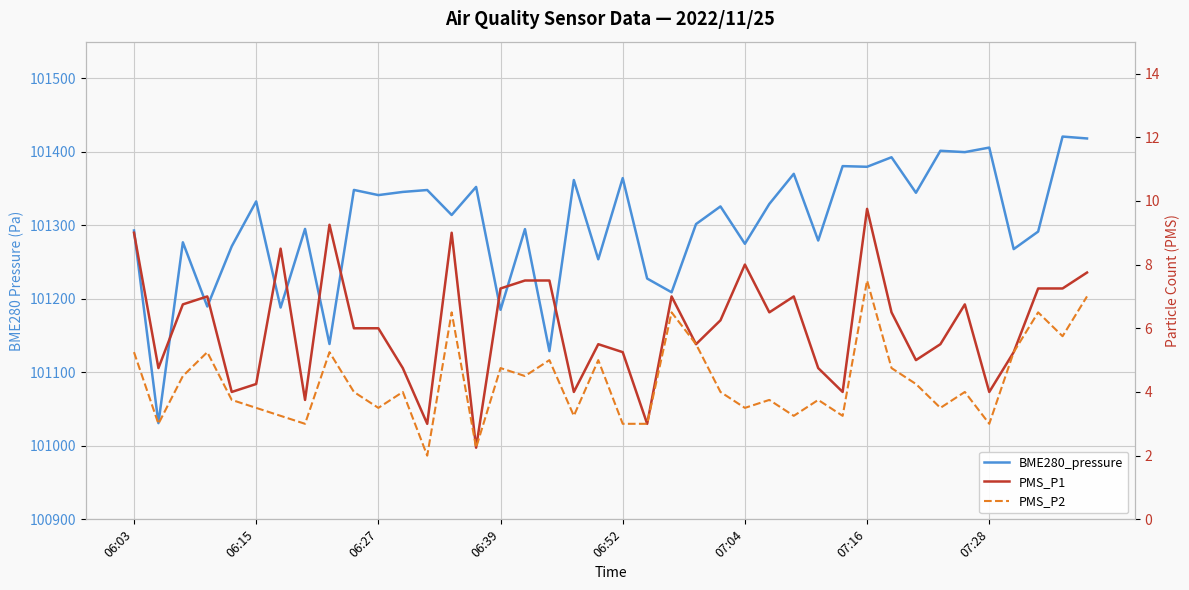

The value of PMS_P1 at 06:52 is 6.5. True or false?

False